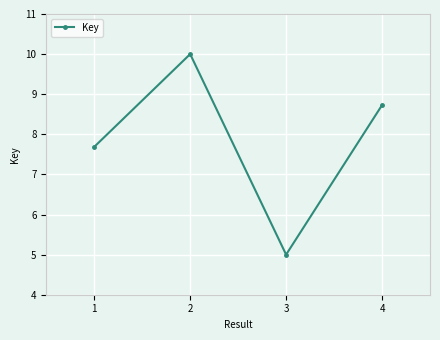

Rank the categories by value from highest to lowest.

2, 4, 1, 3